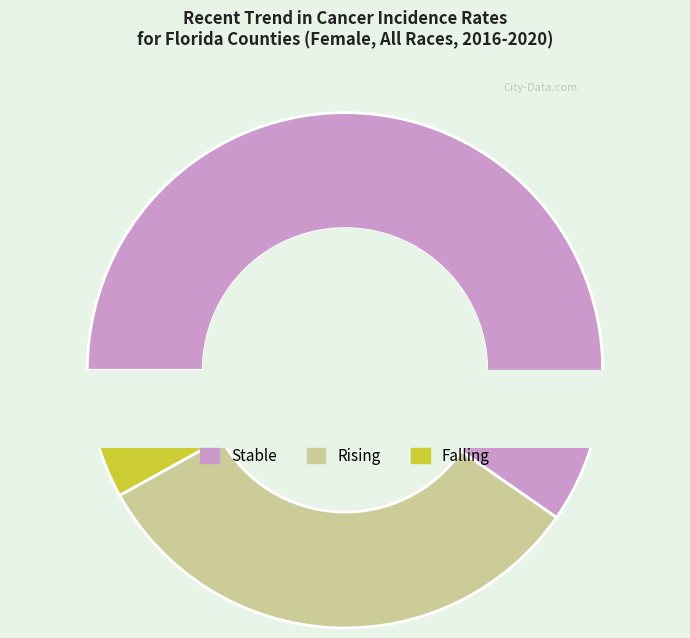

To the nearest percent, what percentage of the pie is stable?

60%